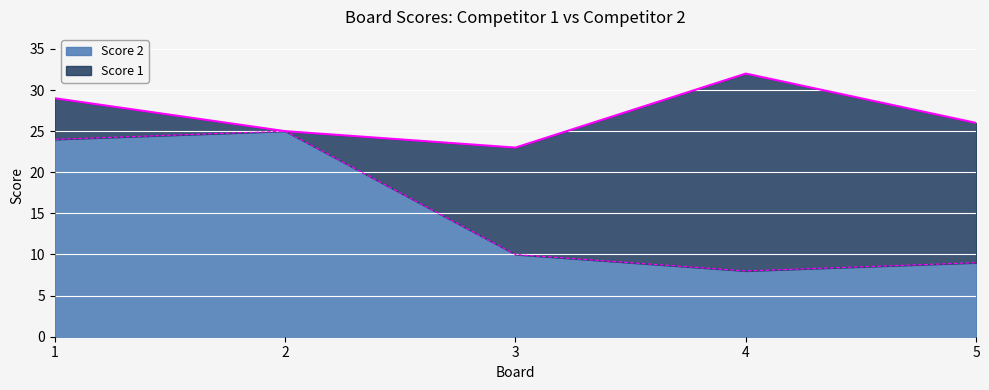

What is the difference between the values at 1 and 3?

14